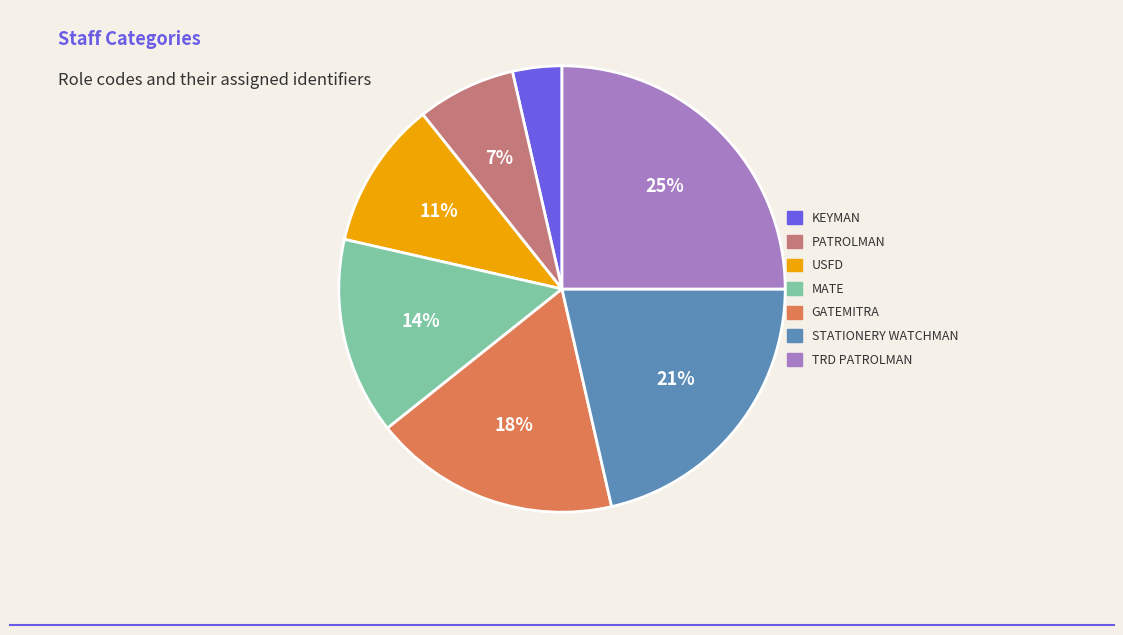

To the nearest percent, what is the combined percentage of KEYMAN and STATIONERY WATCHMAN?

25%